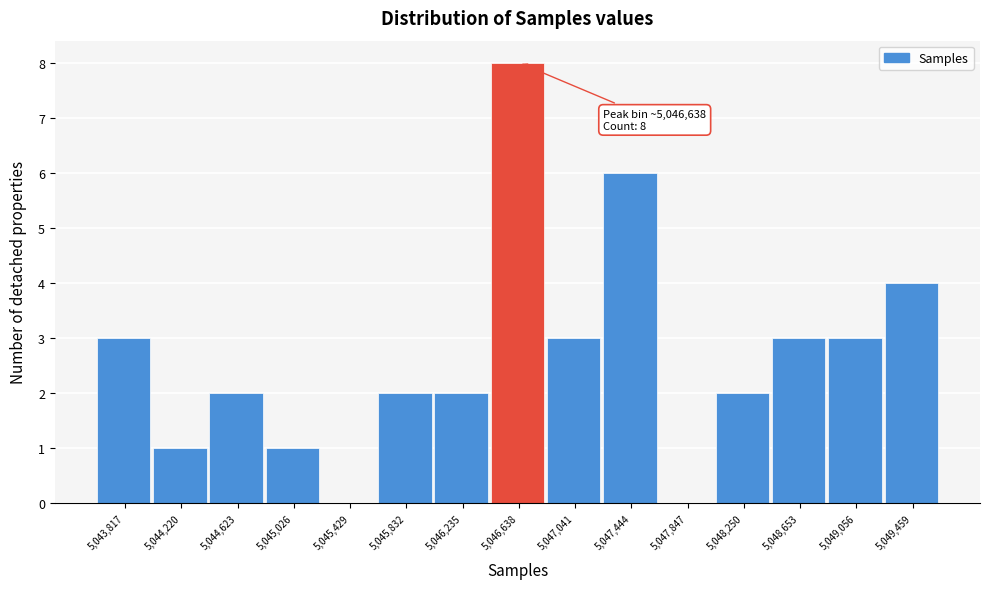

Which range on the x-axis has the tallest bar?

5046450 to 5046850